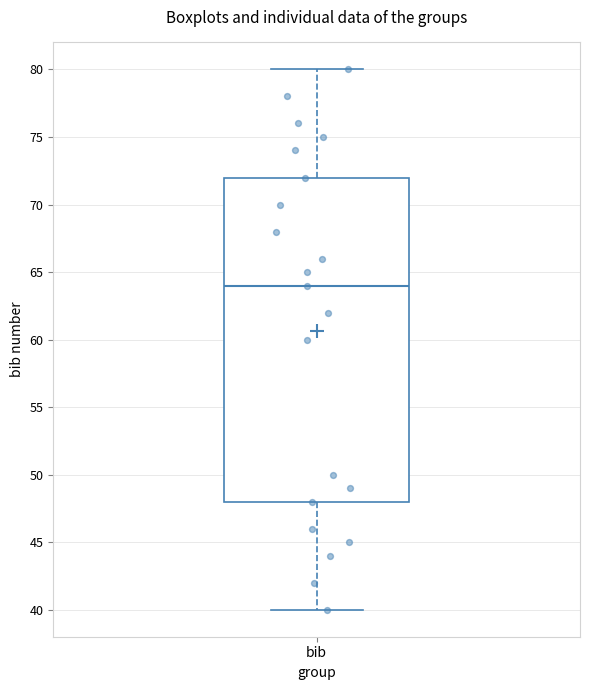

Read this box plot against the y-axis: the position of the median line, the range covered by the box, and the ends of both whiskers. The values are not printed on the chart, so give them approximately, as read against the axis.

median 64, box 48 to 72, whiskers 40 to 80